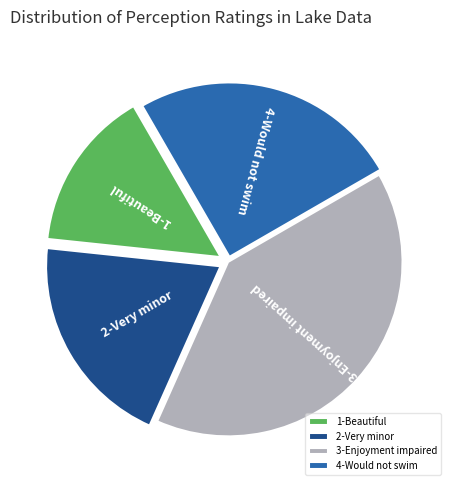

Count the number of slices in the pie.

4